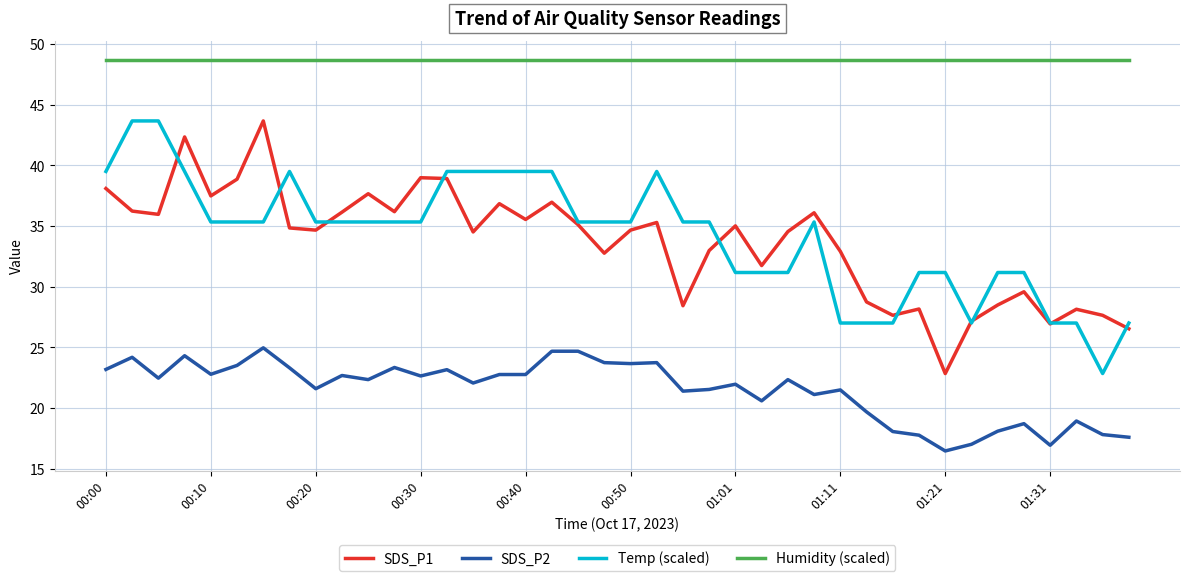

True or false: SDS_P1 and Humidity (scaled) cross at least once.

False